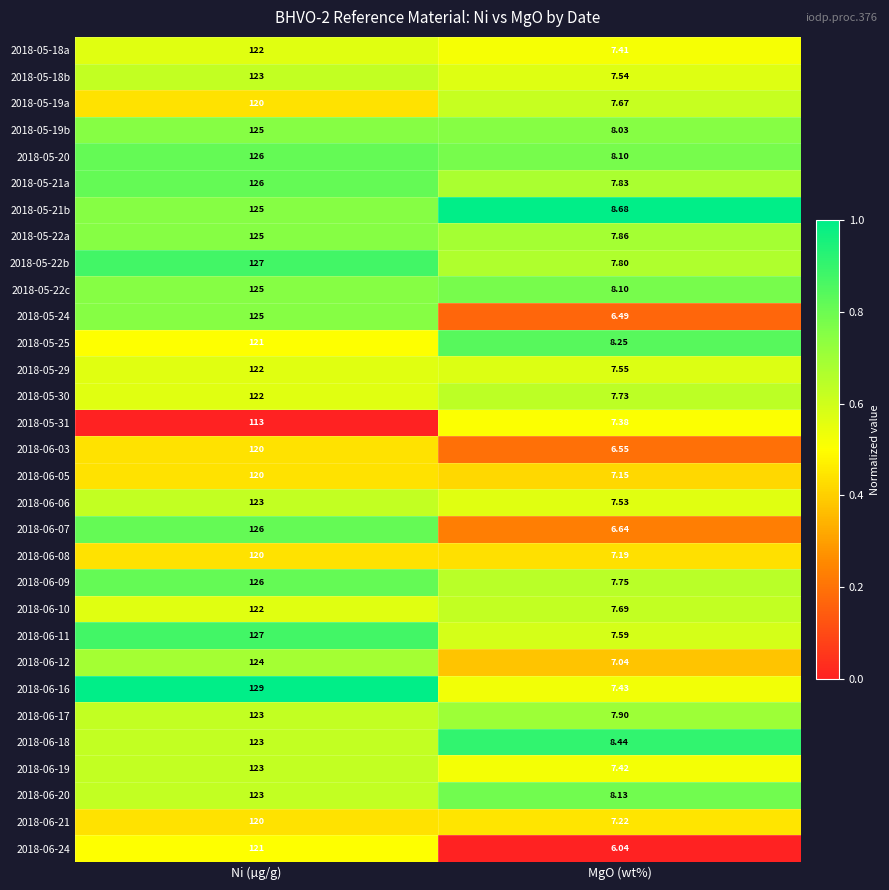

What is the total value across all series at MgO (wt%)?

234.1